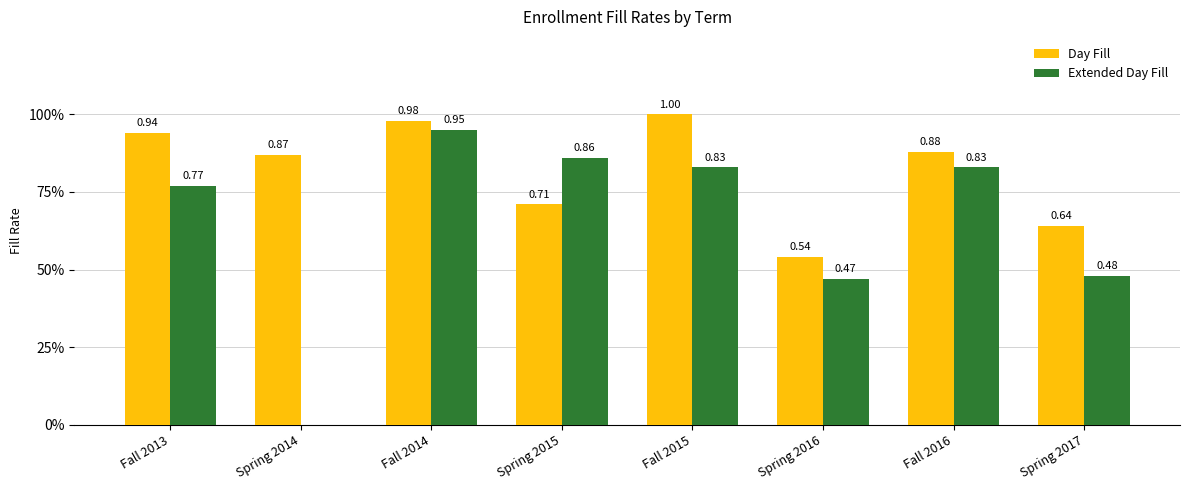

The value of Day Fill at Spring 2016 is 0.5. True or false?

True